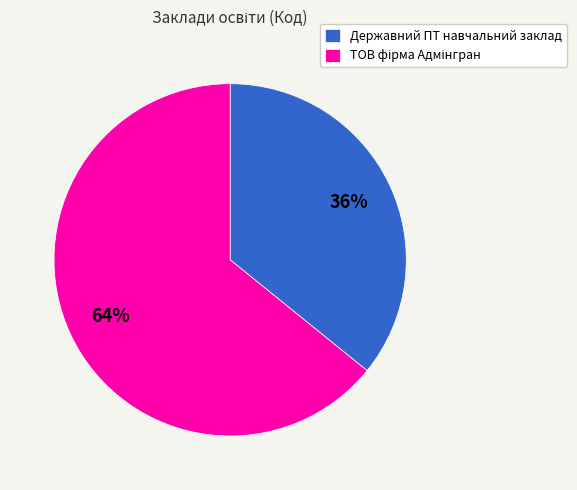

Which slice is the smallest?

Державний ПТ навчальний заклад